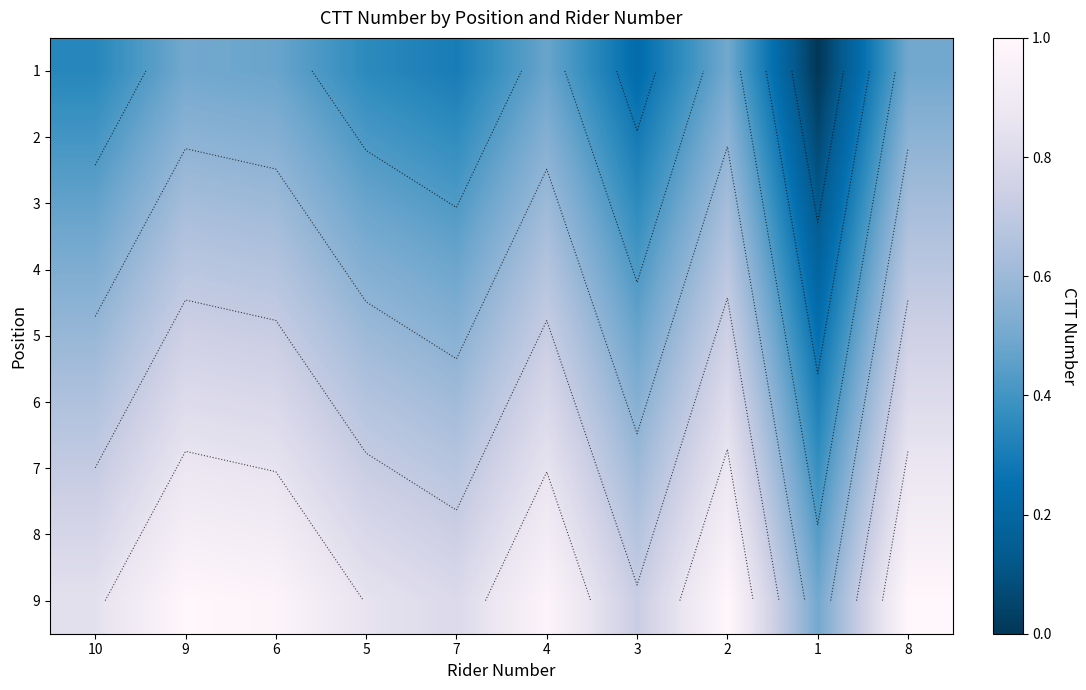

Is it true that 7 equals 0.9 at 9?

True